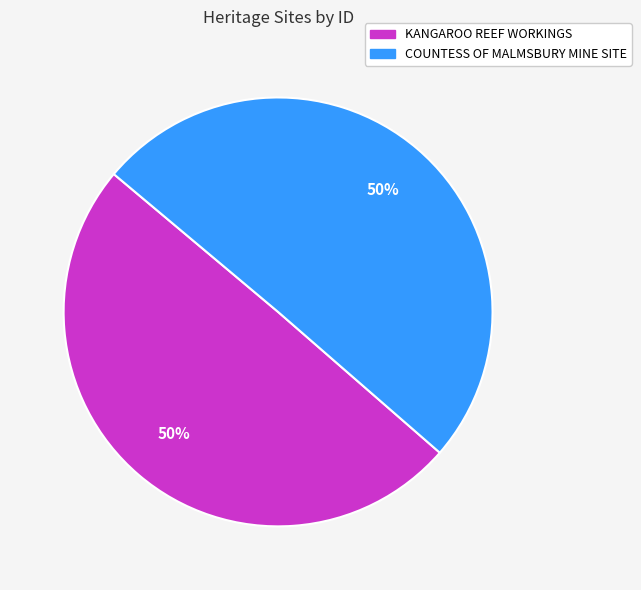

Approximately how many times larger is the value at COUNTESS OF MALMSBURY MINE SITE compared to KANGAROO REEF WORKINGS?

1.0